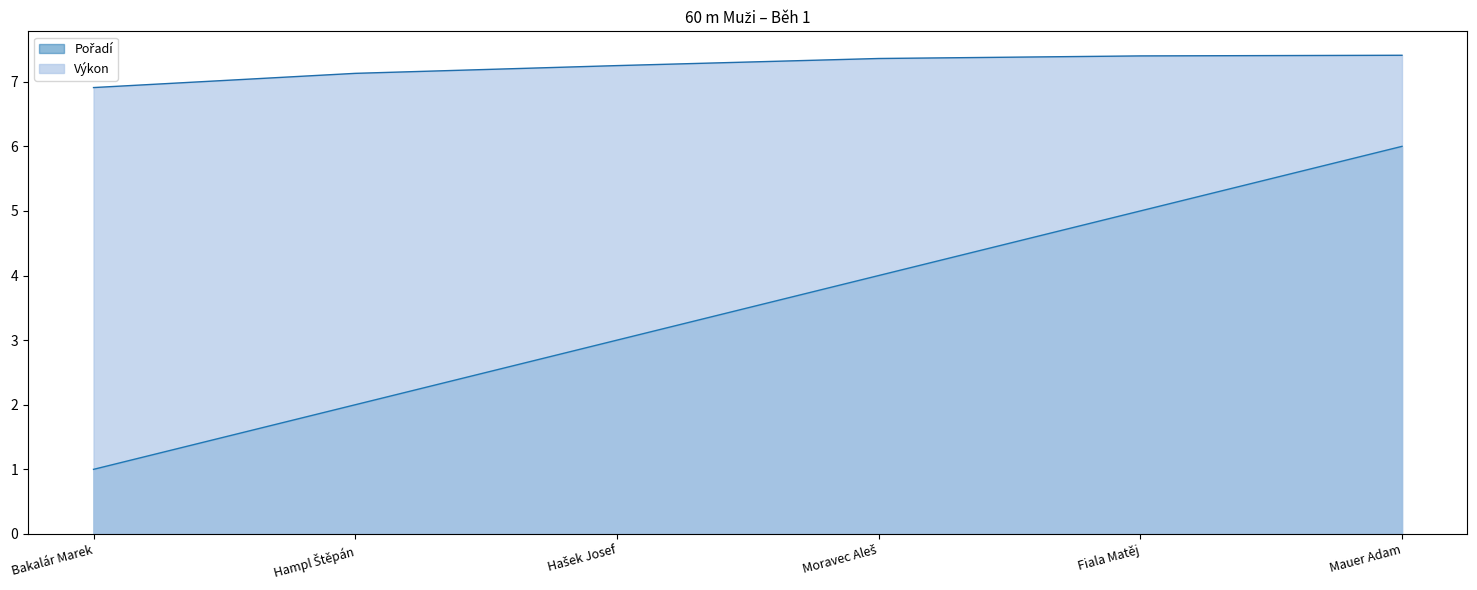

Reading right to left, transcribe all the data shown in this chart.

Pořadí: Mauer Adam=6.0	Fiala Matěj=5.0	Moravec Aleš=4.0	Hašek Josef=3.0	Hampl Štěpán=2.0	Bakalár Marek=1.0
Výkon: Mauer Adam=7.4	Fiala Matěj=7.4	Moravec Aleš=7.4	Hašek Josef=7.2	Hampl Štěpán=7.1	Bakalár Marek=6.9